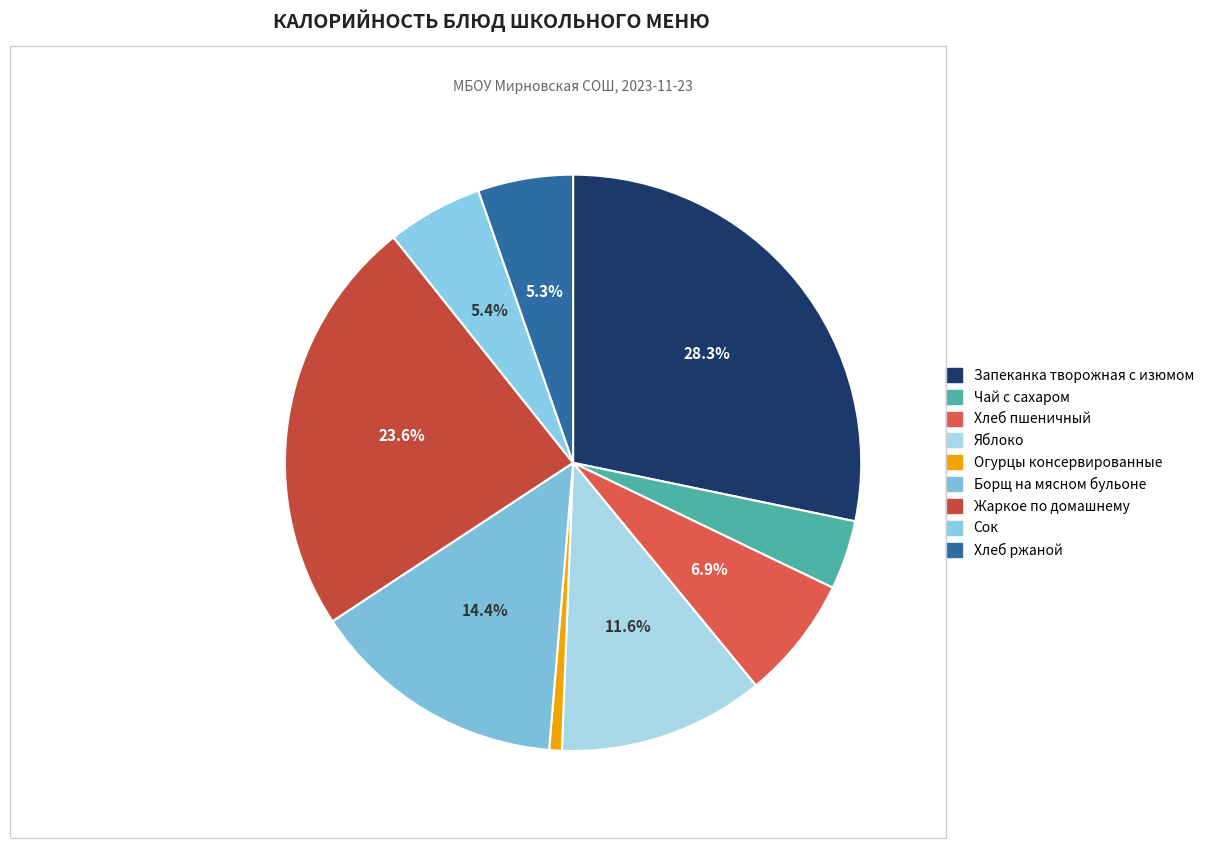

What is the ratio of the value at Хлеб пшеничный to the value at Сок?

1.3